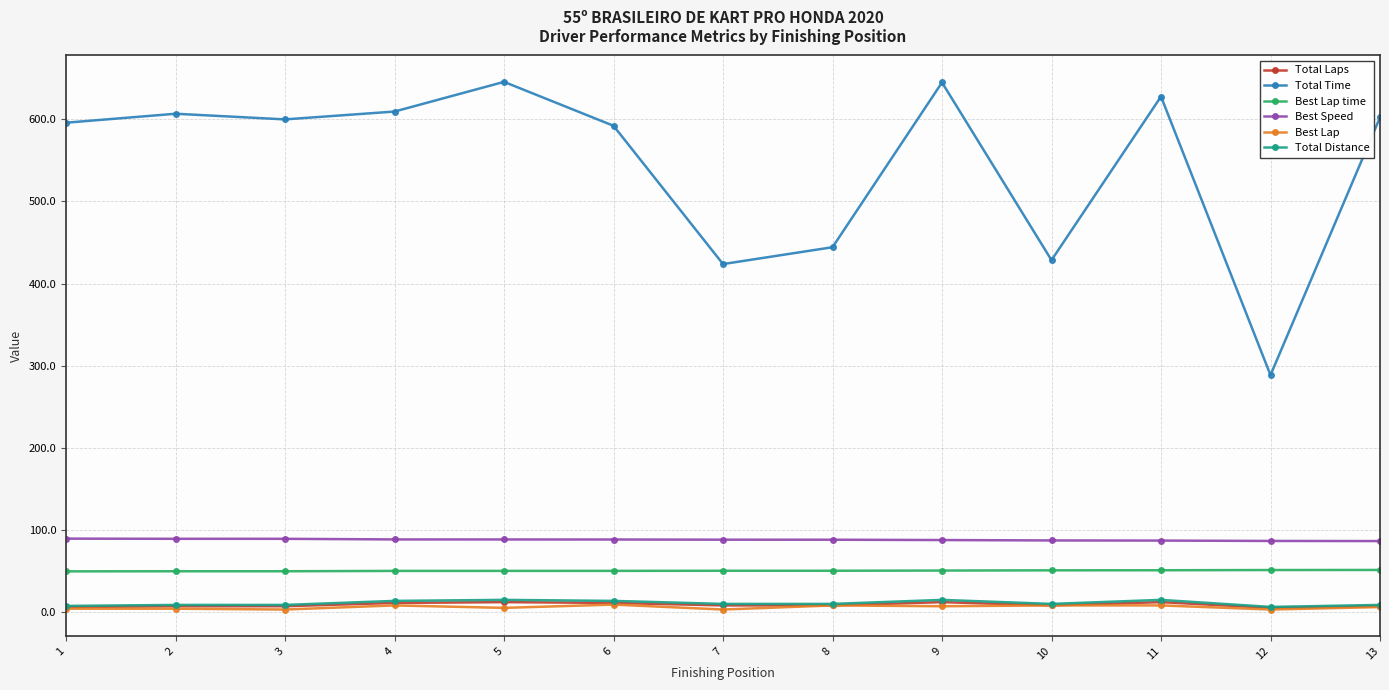

How many lines are shown in the chart?

6